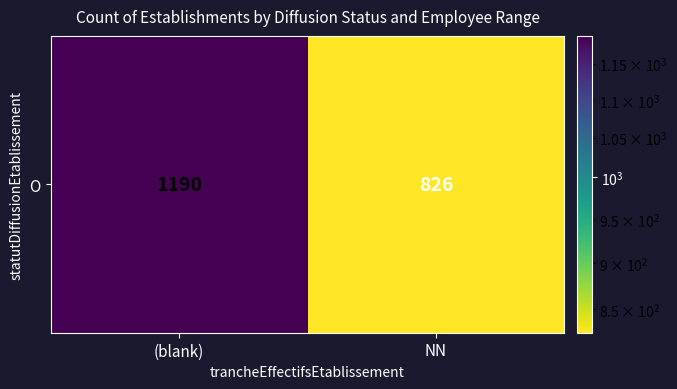

Between NN and (blank), which is larger?

(blank)